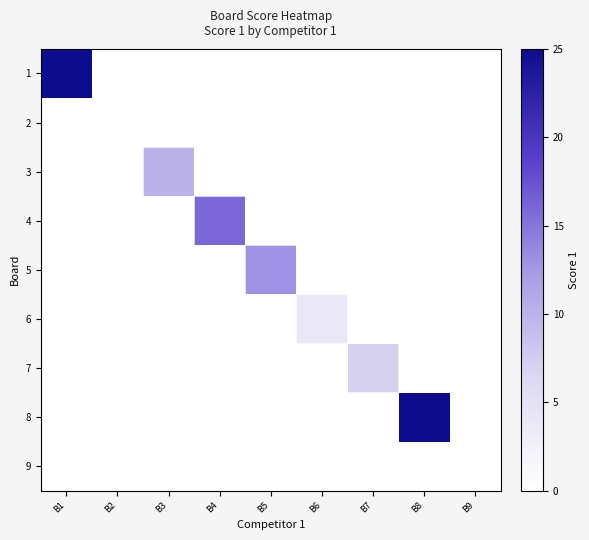

At how many categories does at least one series exceed 3?

7